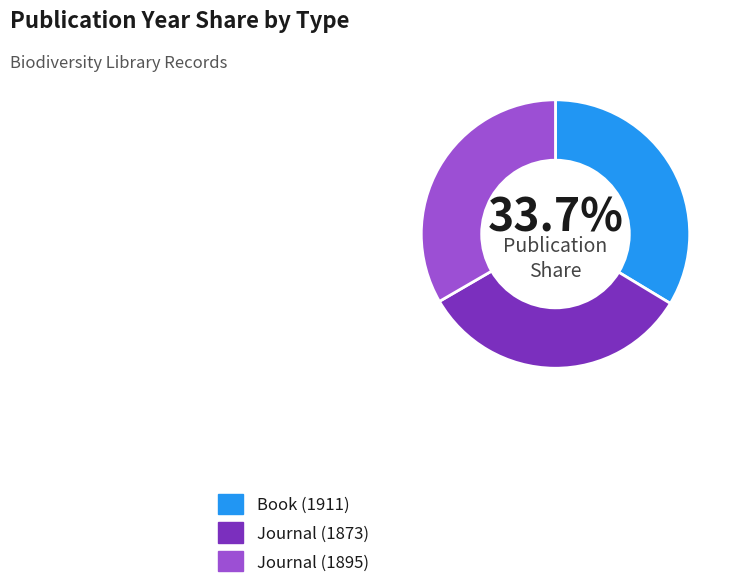

Do Book (1911) and Journal (1895) together represent more than half of the pie?

Yes